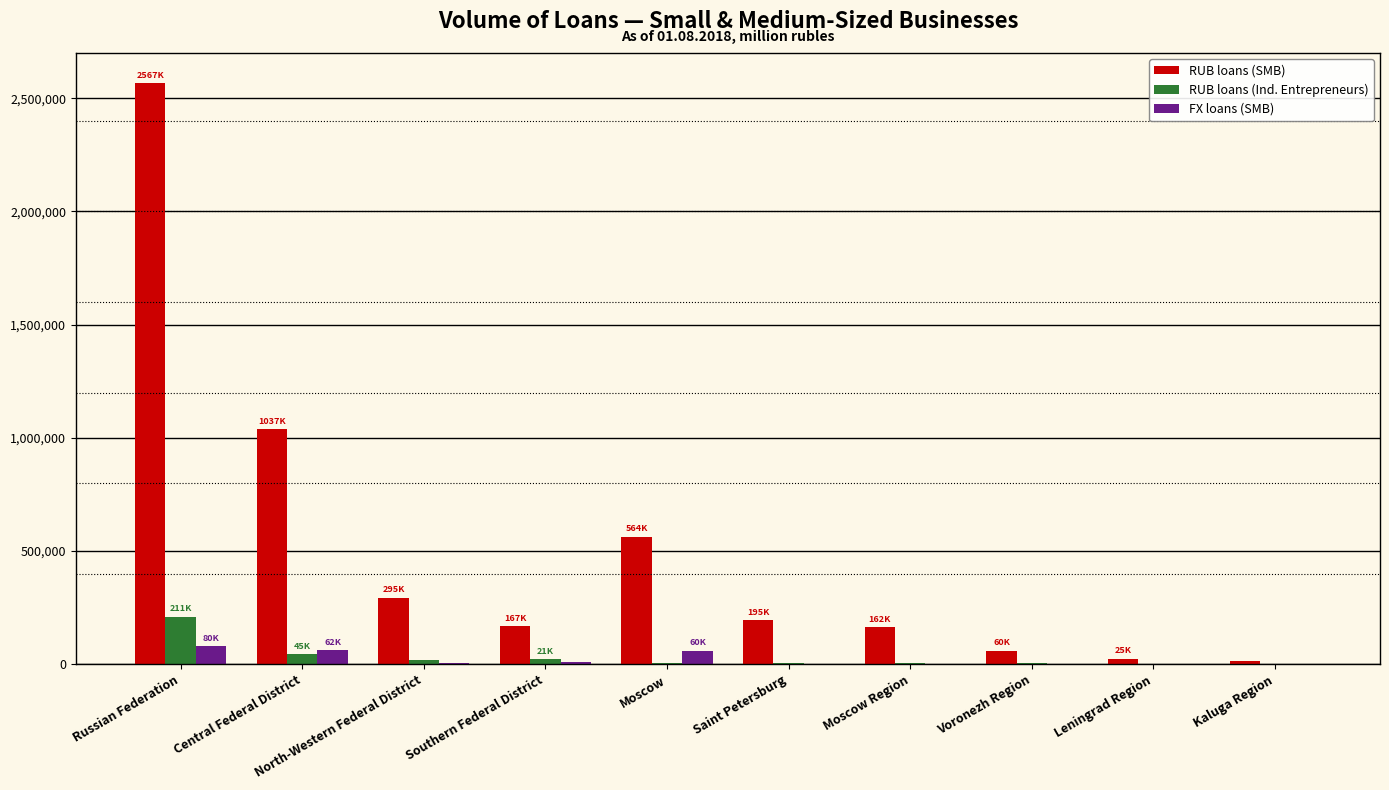

What are all the series names shown in the legend?

RUB loans (SMB), RUB loans (Ind. Entrepreneurs), FX loans (SMB)